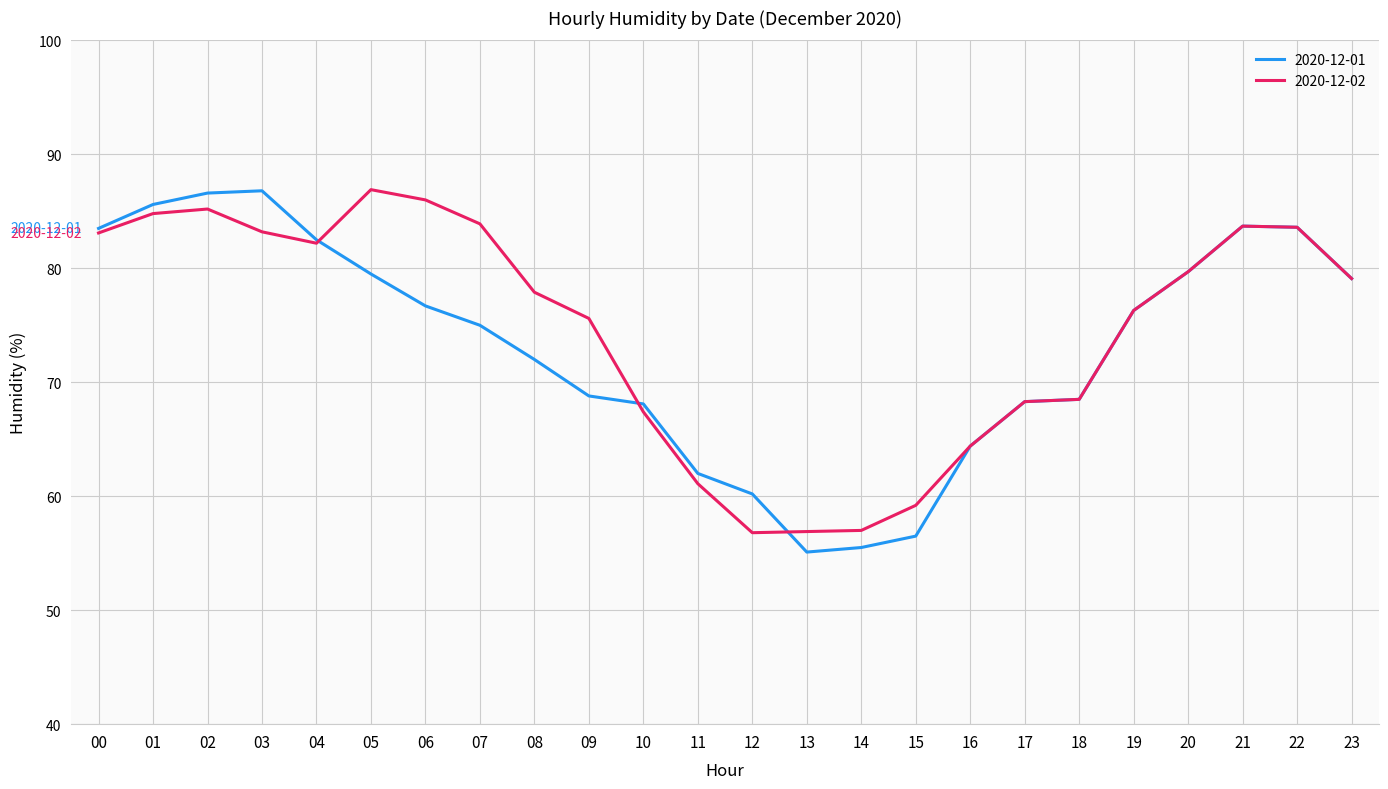

Reading left to right, what are all the values shown in this chart?

00=83.5	01=85.6	02=86.6	03=86.8	04=82.5	05=79.5	06=76.7	07=75.0	08=72.0	09=68.8	10=68.1	11=62.0	12=60.2	13=55.1	14=55.5	15=56.5	16=64.4	17=68.3	18=68.5	19=76.3	20=79.7	21=83.7	22=83.6	23=79.1